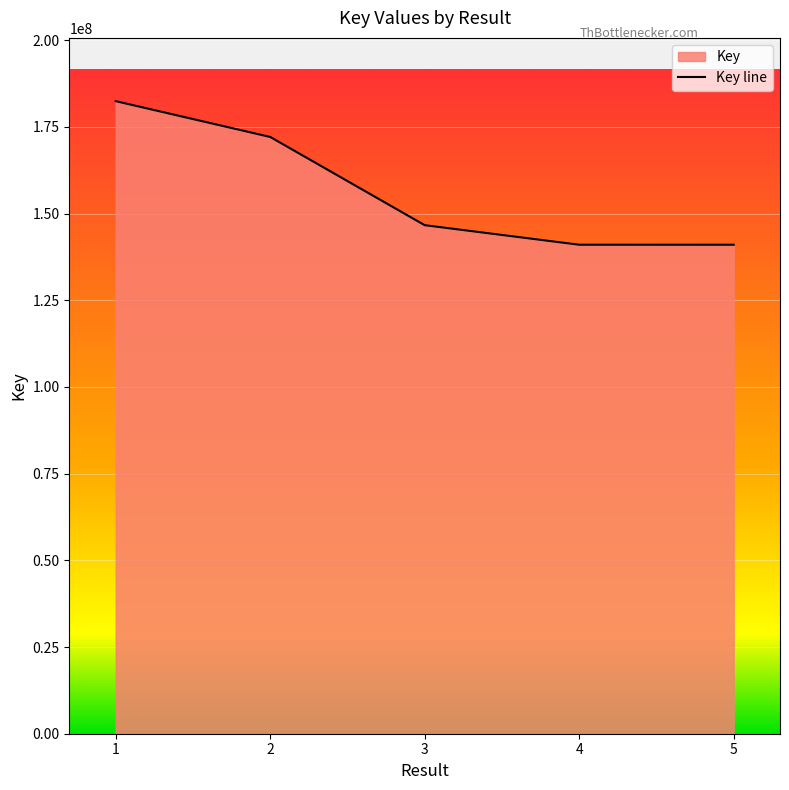

Count the number of values greater than 146662786.

2